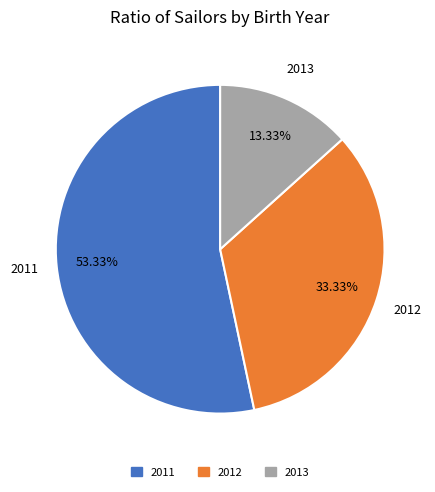

To the nearest percent, what portion does 2012 represent?

33%